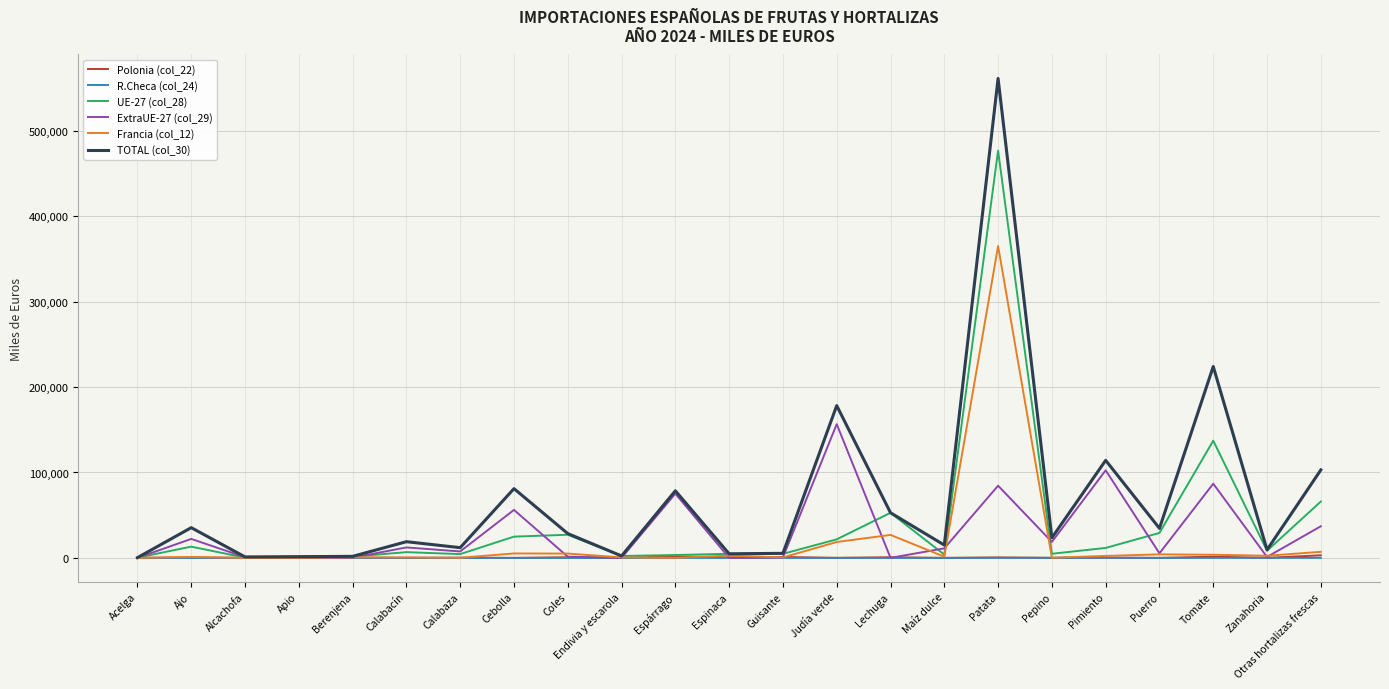

Between Guisante and Pimiento, which series saw the biggest shift?

TOTAL (col_30)